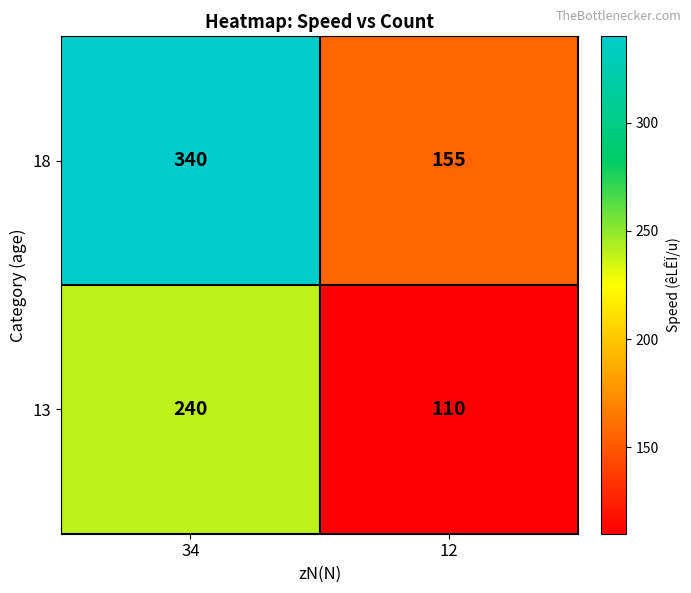

List the series in order of their overall mean, lowest first.

13, 18